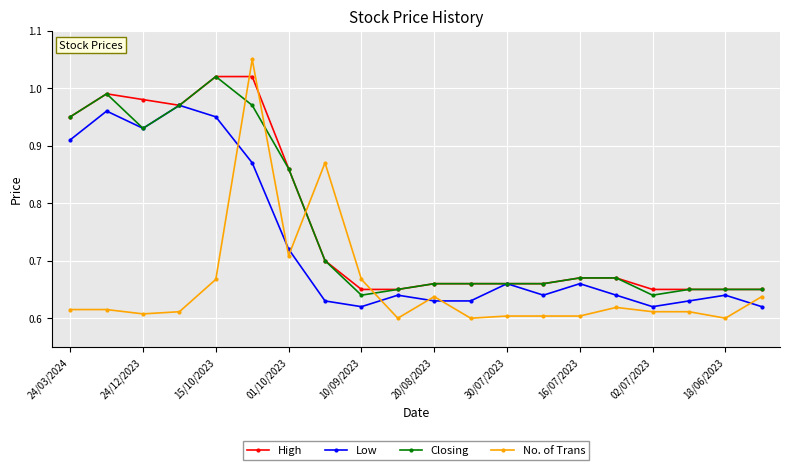

How many lines are shown in the chart?

4